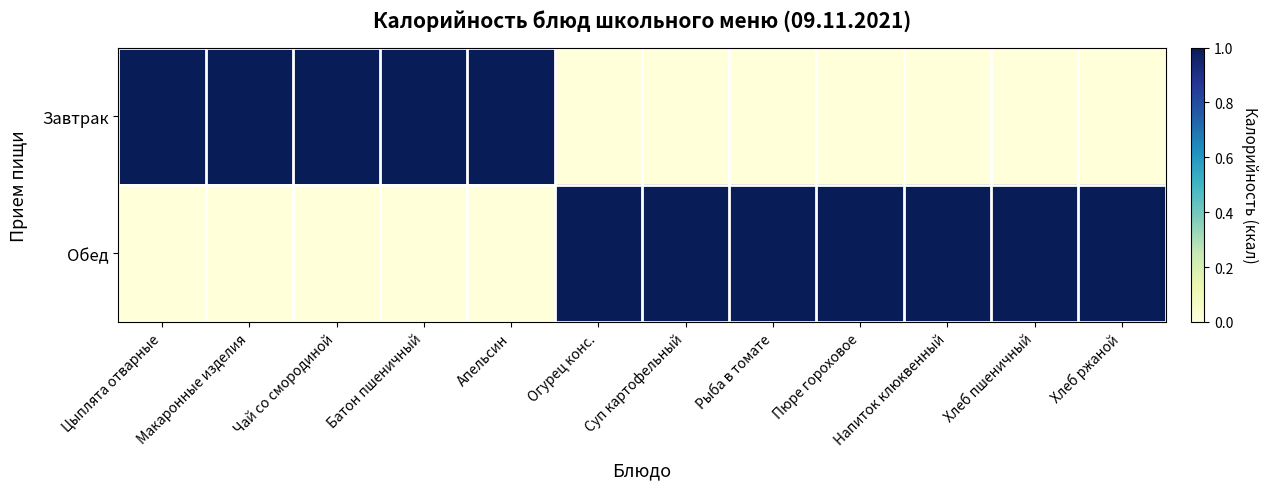

What is the spread (max minus min) of values at Цыплята отварные?

1